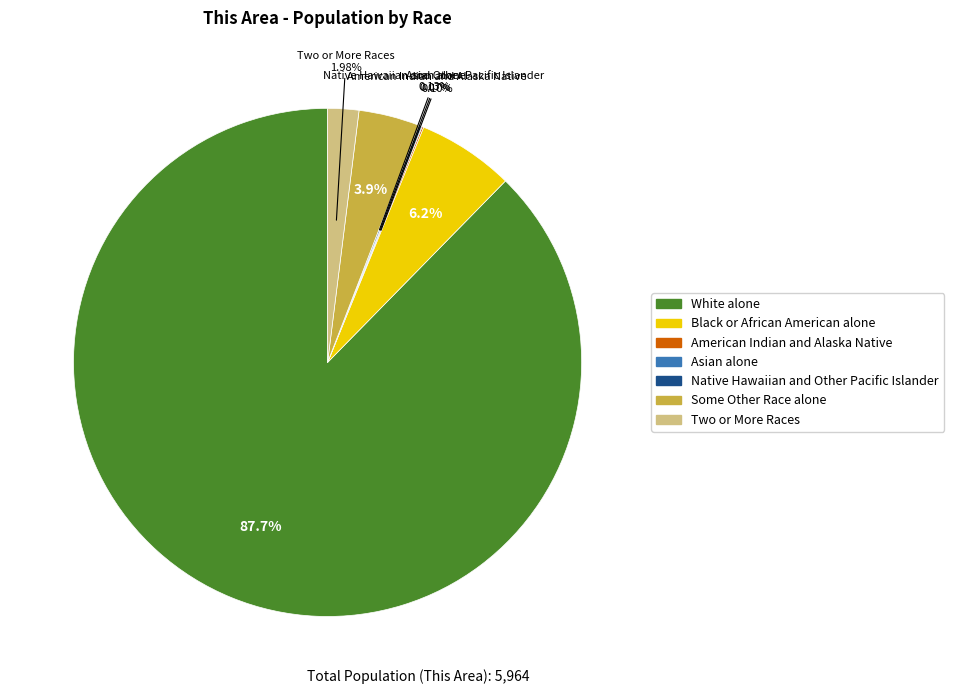

Approximately how many times larger is the value at Some Other Race alone compared to Black or African American alone?

0.6